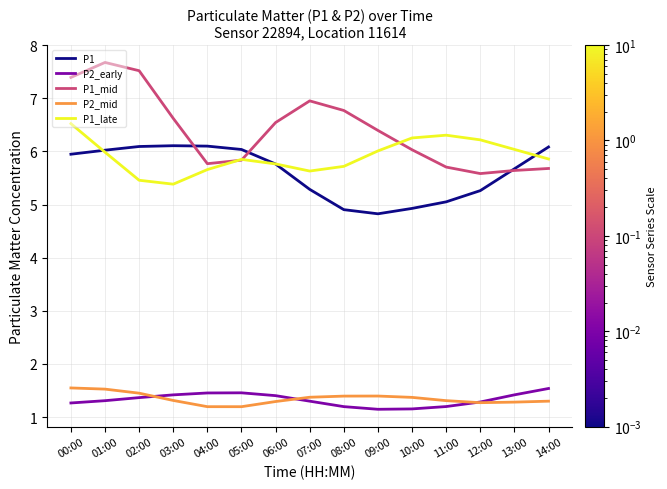

The P2_early series shows 1.4 at 13:00. True or false?

True